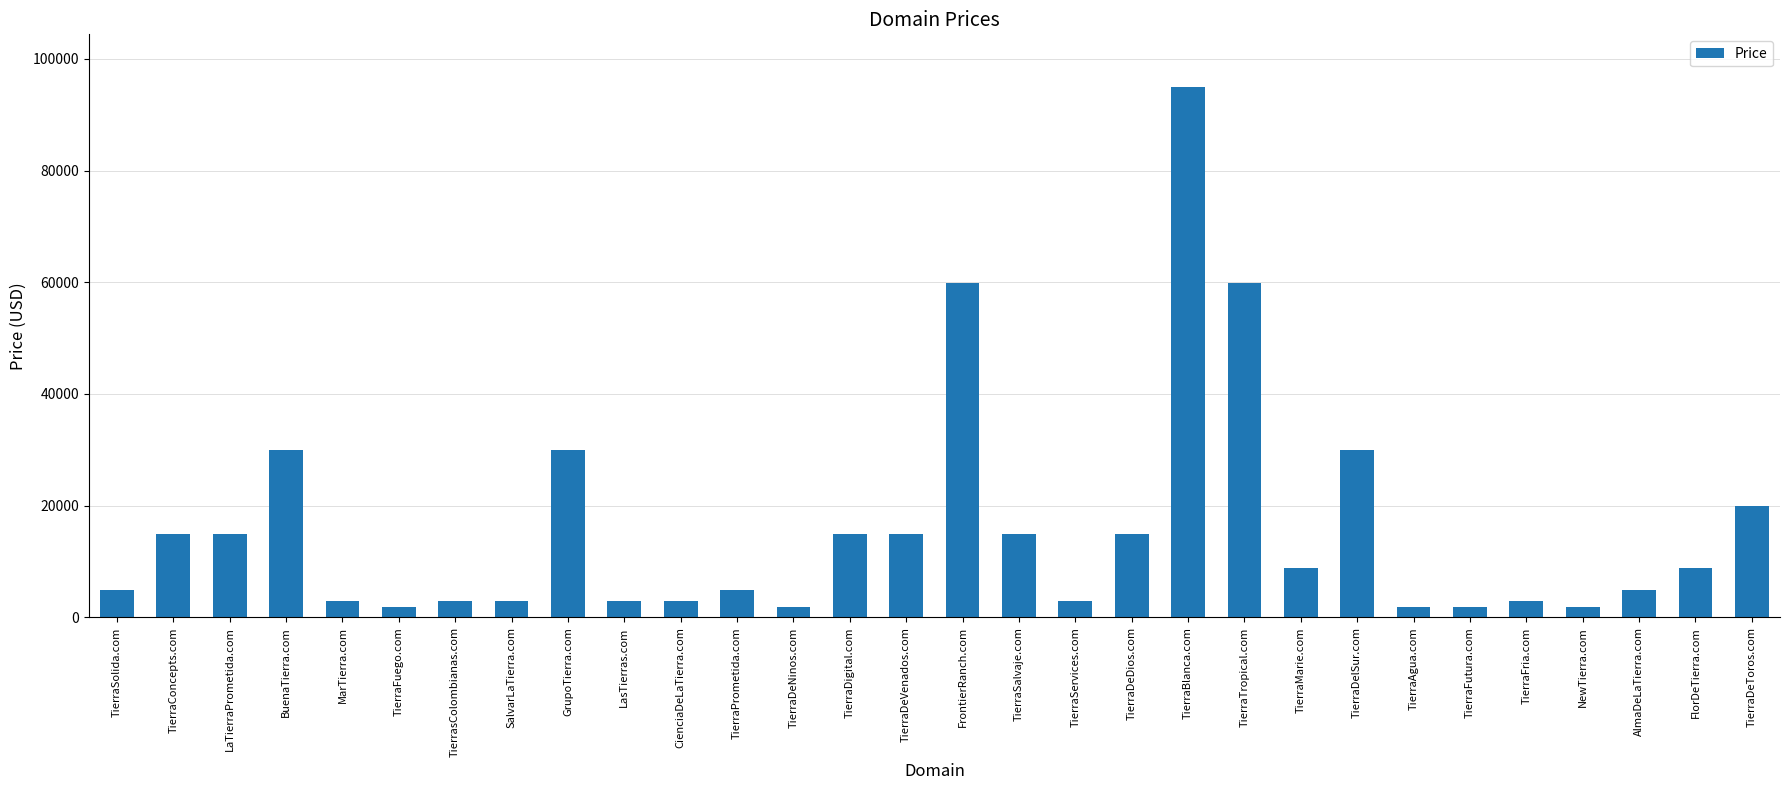

Reading right to left, transcribe all the data shown in this chart.

TierraDeToros.com=19888	FlorDeTierra.com=8888	AlmaDeLaTierra.com=4888	NewTierra.com=1888	TierraFria.com=2888	TierraFutura.com=1888	TierraAgua.com=1888	TierraDelSur.com=29888	TierraMarie.com=8888	TierraTropical.com=59888	TierraBlanca.com=94888	TierraDeDios.com=14888	TierraServices.com=2888	TierraSalvaje.com=14888	FrontierRanch.com=59888	TierraDeVenados.com=14888	TierraDigital.com=14888	TierraDeNinos.com=1888	TierraPrometida.com=4888	CienciaDeLaTierra.com=2888	LasTierras.com=2888	GrupoTierra.com=29888	SalvarLaTierra.com=2888	TierrasColombianas.com=2888	TierraFuego.com=1888	MarTierra.com=2888	BuenaTierra.com=29888	LaTierraPrometida.com=14888	TierraConcepts.com=14888	TierraSolida.com=4888